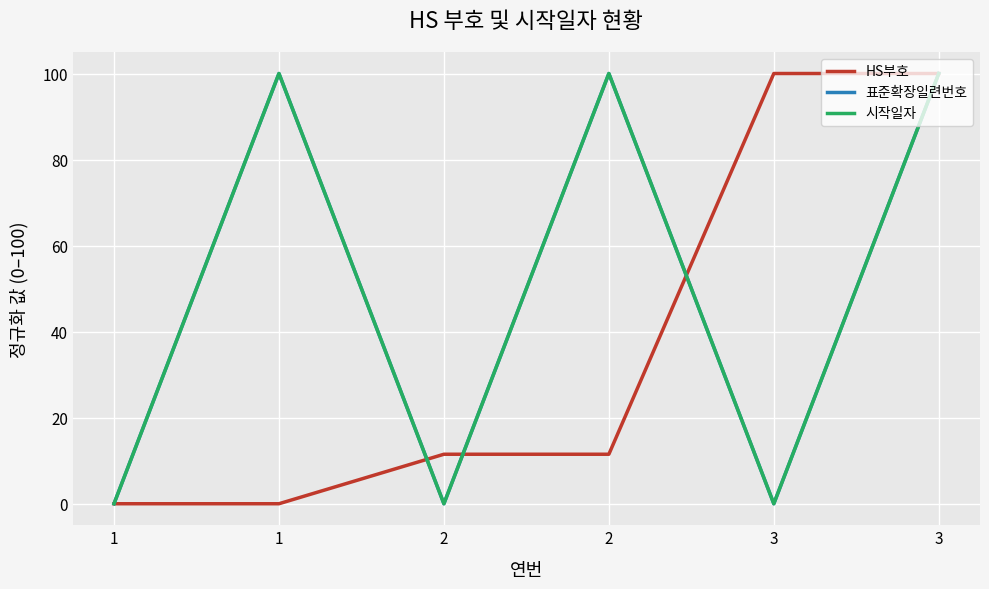

After their last crossing, which series has the higher values: HS부호 or 시작일자?

HS부호